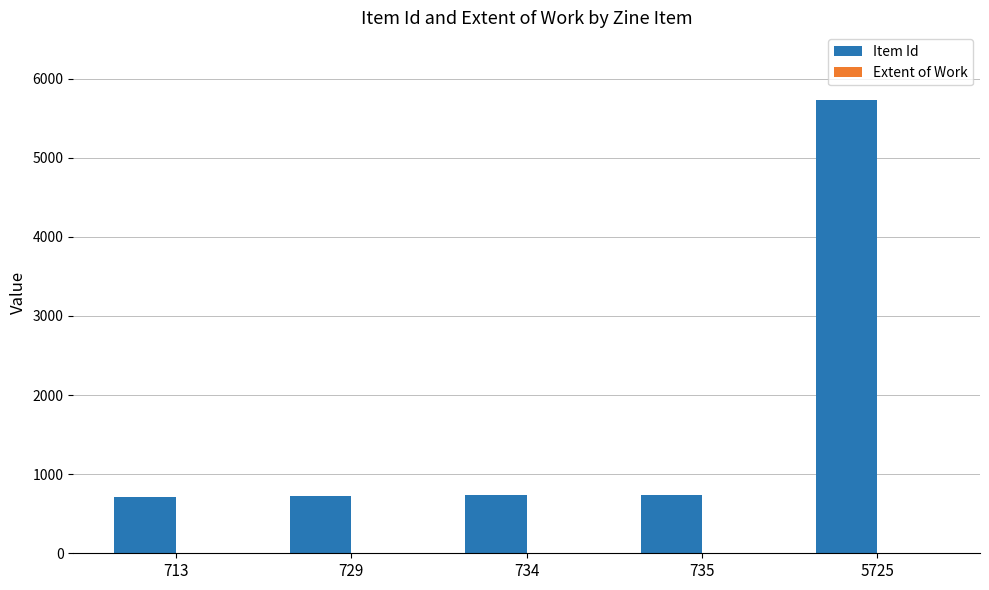

Which series has the largest total across all categories?

Item Id